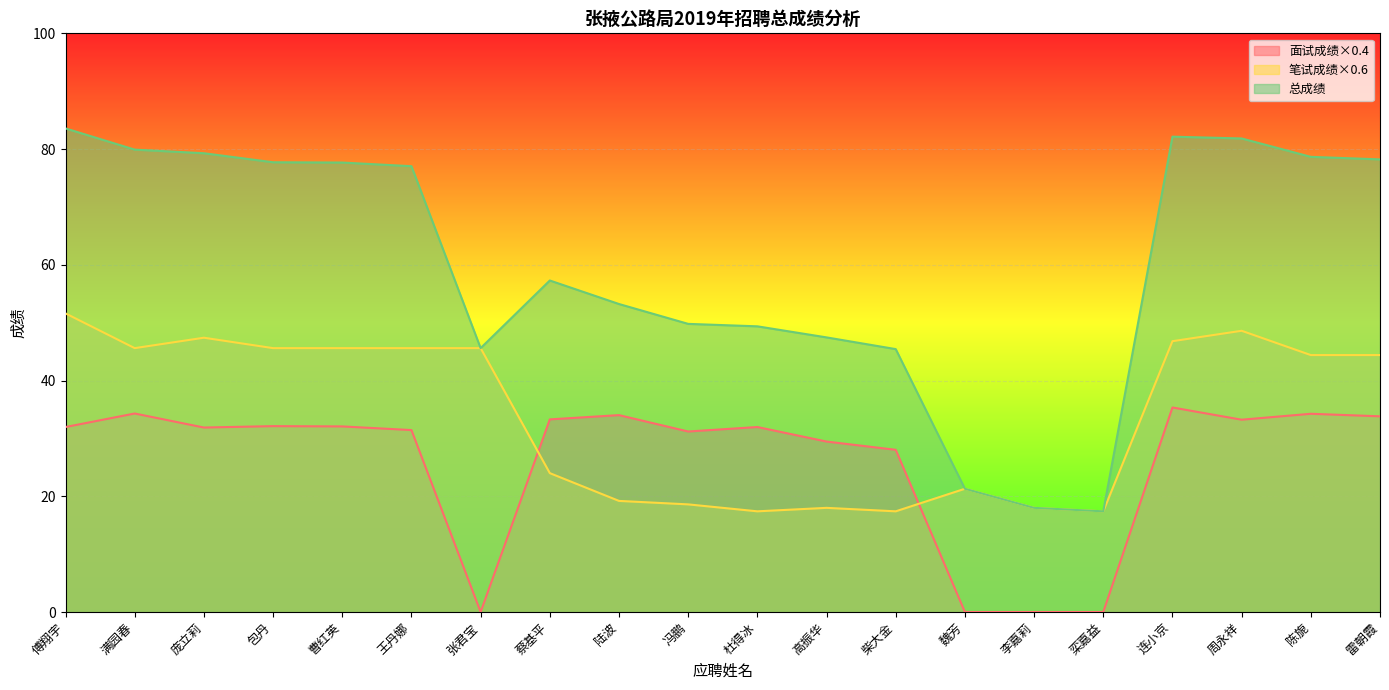

At which category is the sum across all series the highest?

傅翔宇